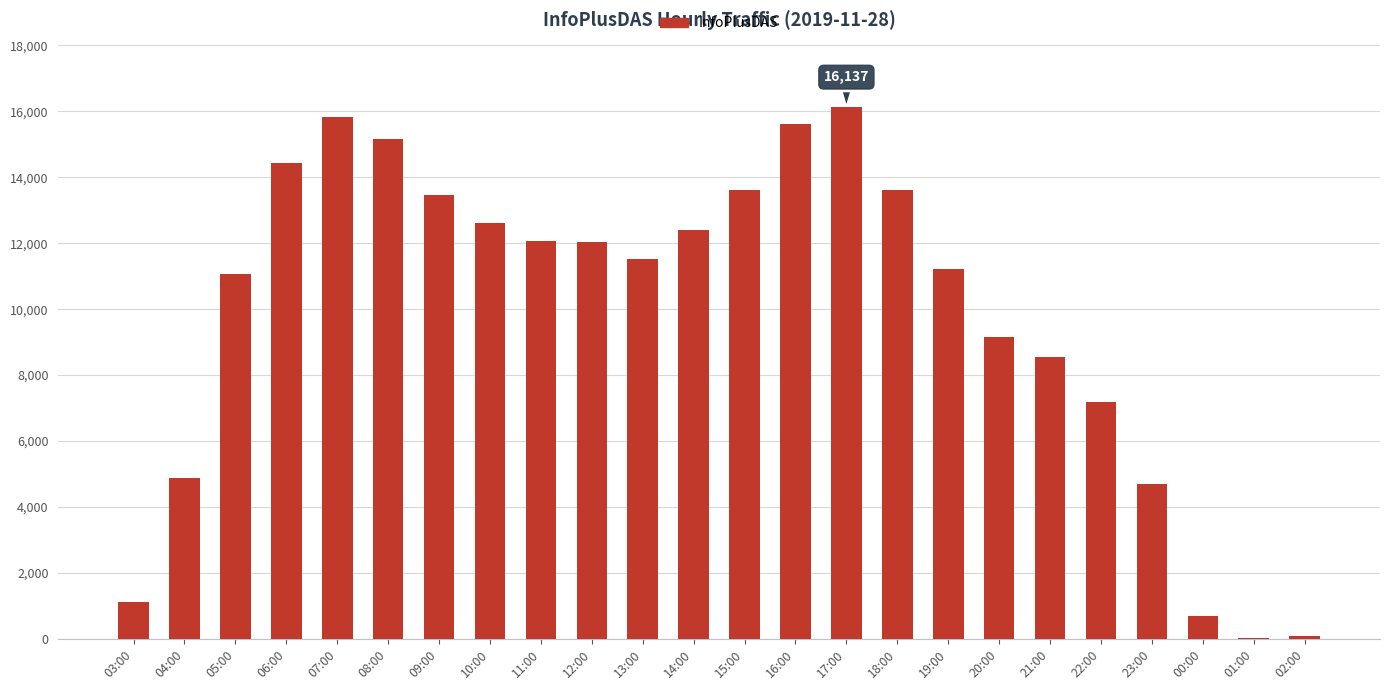

Read the value at 21:00, to the nearest 100.

8600